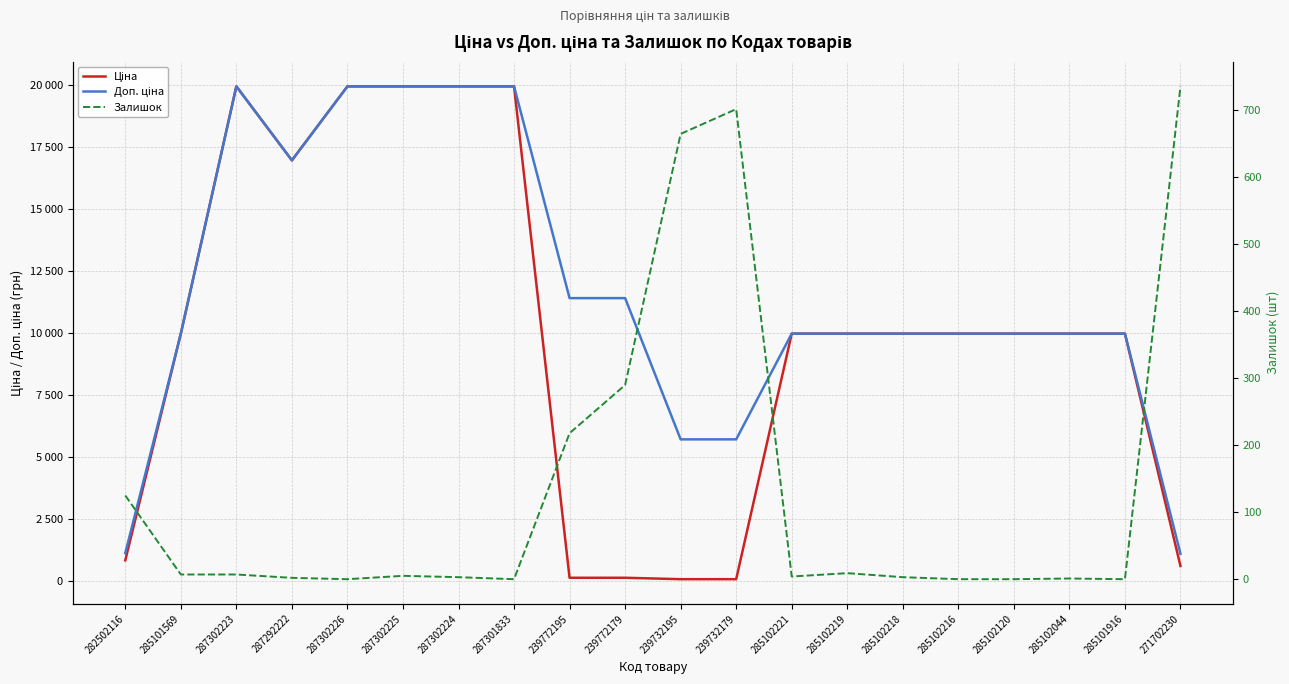

How many interior local peaks does the Ціна series have?

1